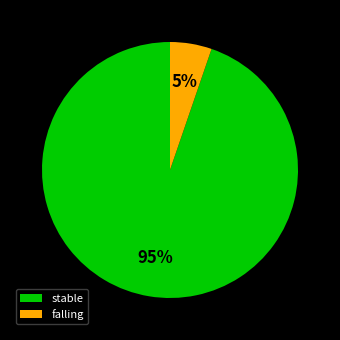

Does any single category account for the majority?

Yes